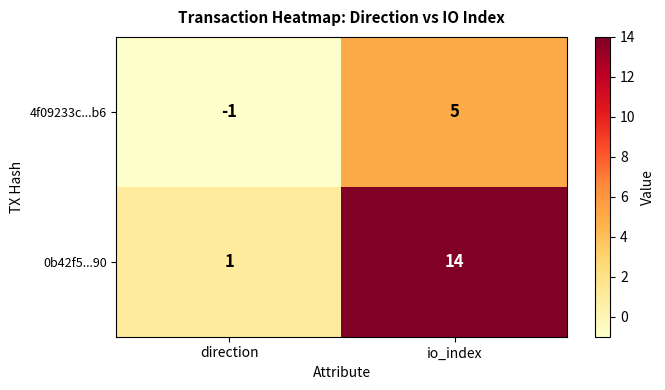

List the series in order of their peak value, lowest first.

4f09233c...b6, 0b42f5...90